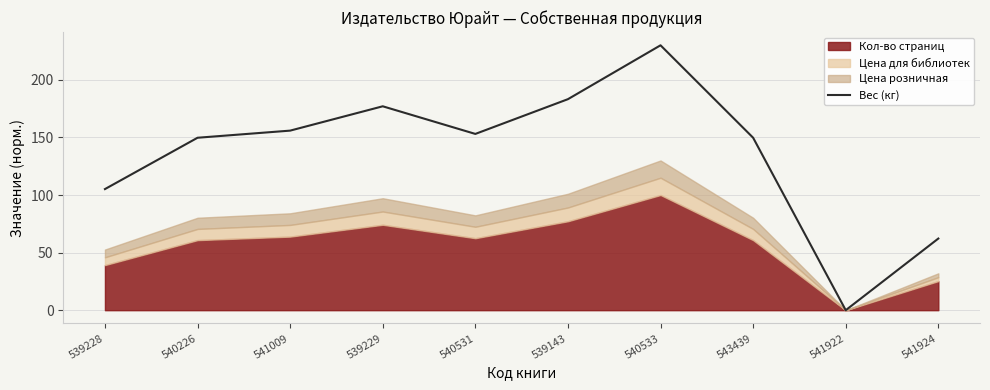

The value at 541922 is 0.0. True or false?

True